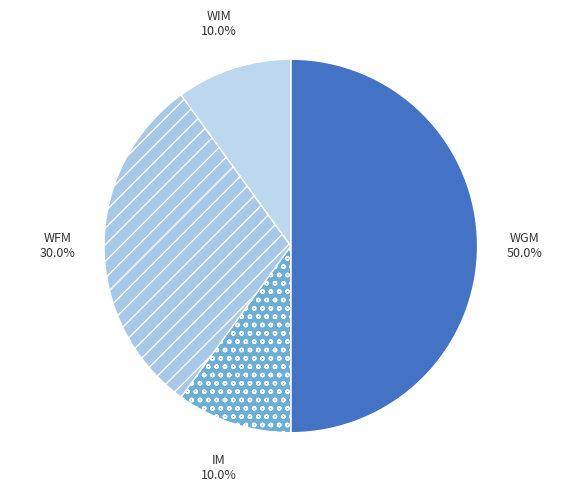

To the nearest percent, what is the average slice percentage?

25%